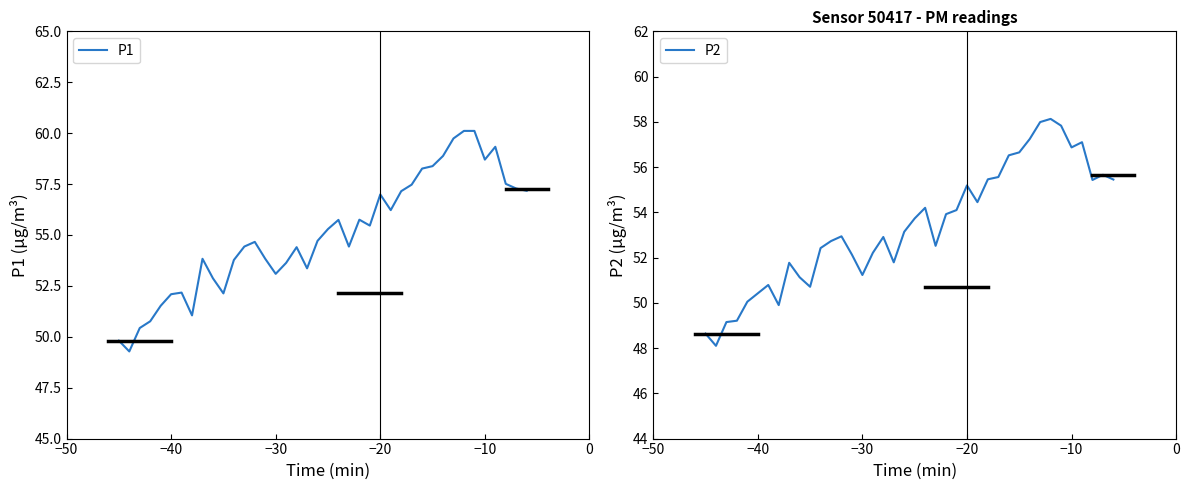

What is the highest value of the P1 series?

60.1